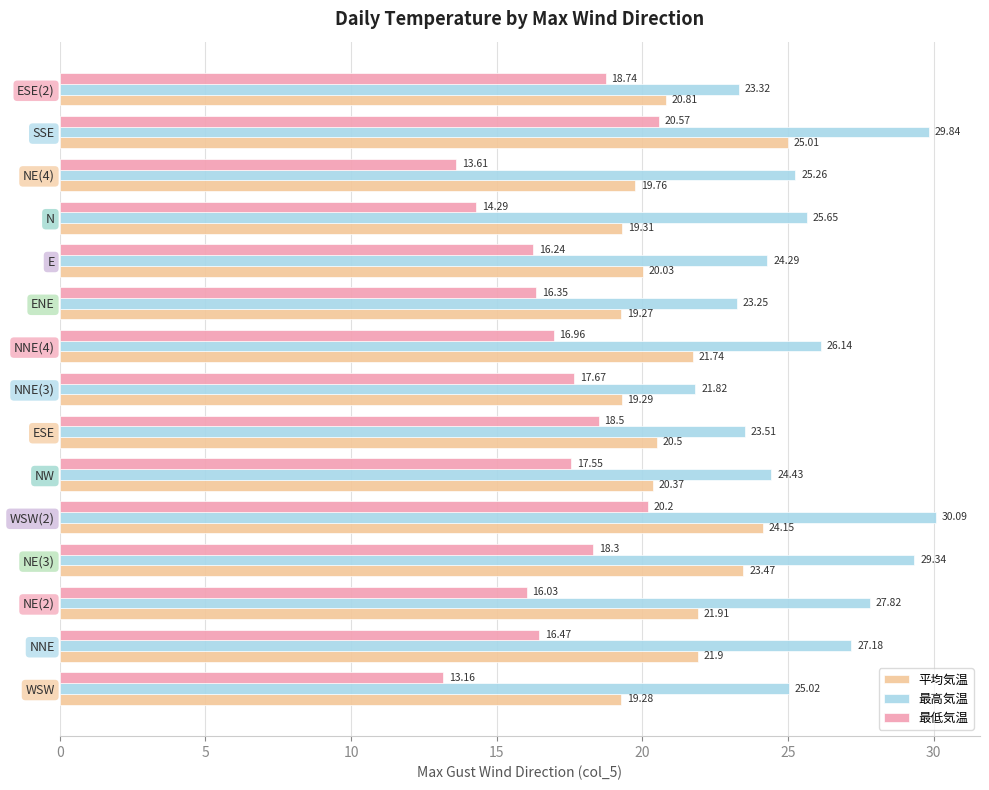

Rank the series by their maximum value, from highest to lowest.

最高気温, 平均気温, 最低気温